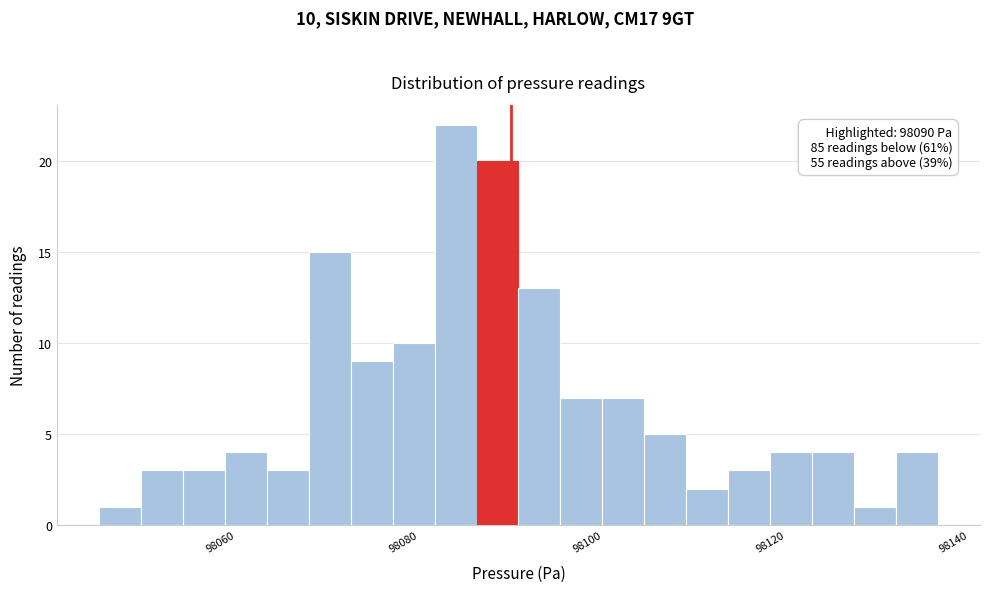

Around what value on the x-axis is the tallest bar? Give the approximate position of its centre, as read against the axis.

98084